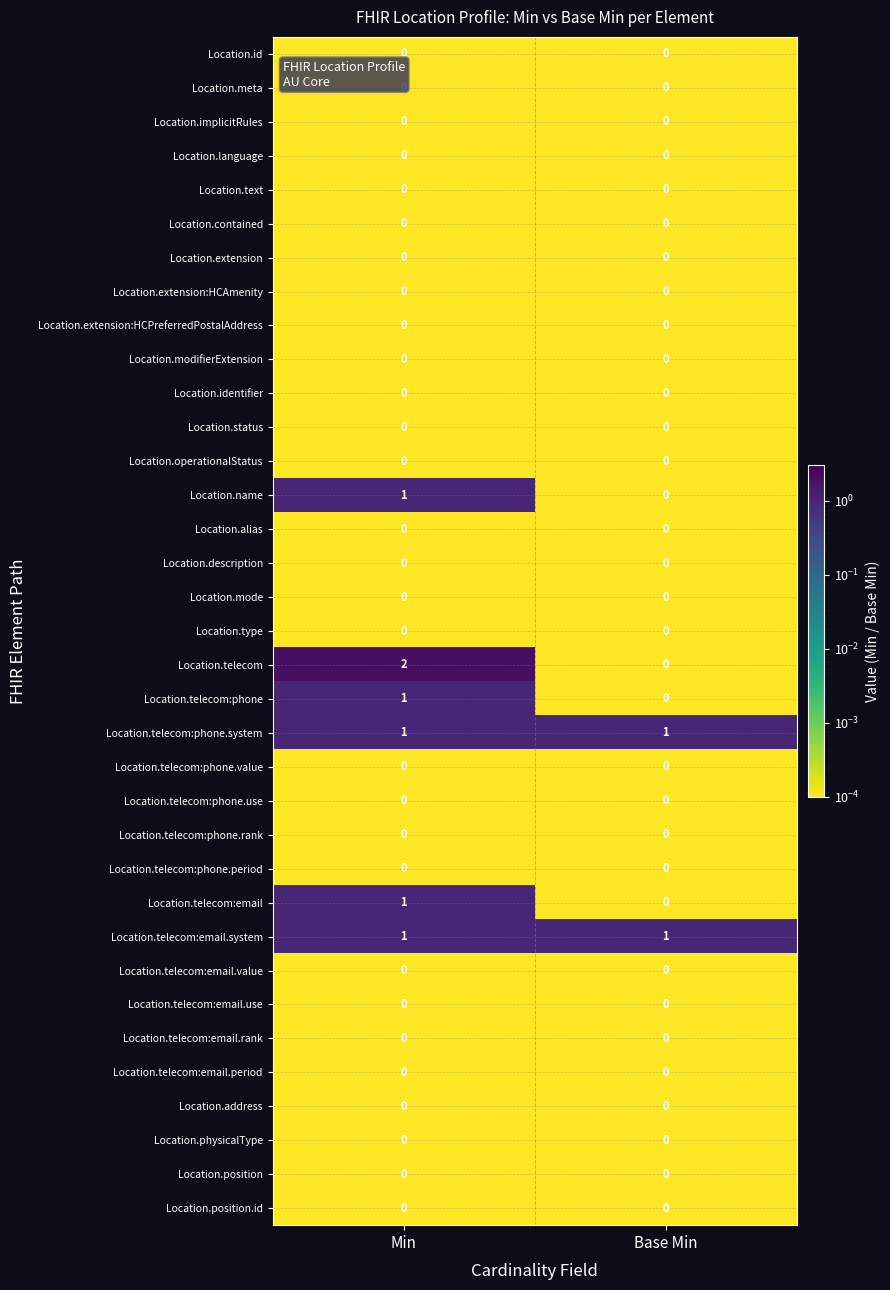

Which category has the highest value across all series?

Min